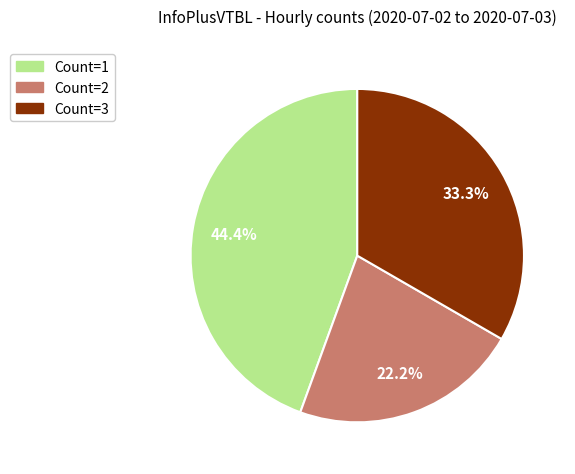

Rank the categories by value from lowest to highest.

Count=2, Count=3, Count=1